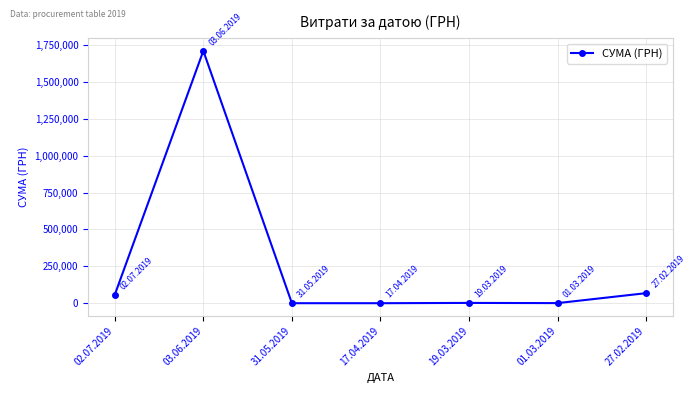

What is the sum of all values?

1840268.8